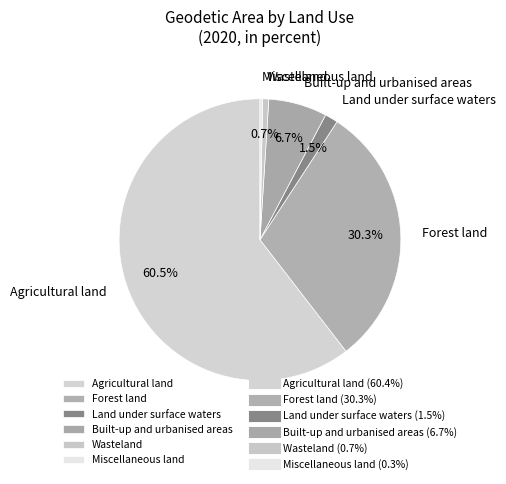

Does Forest land represent more than half of the total?

No